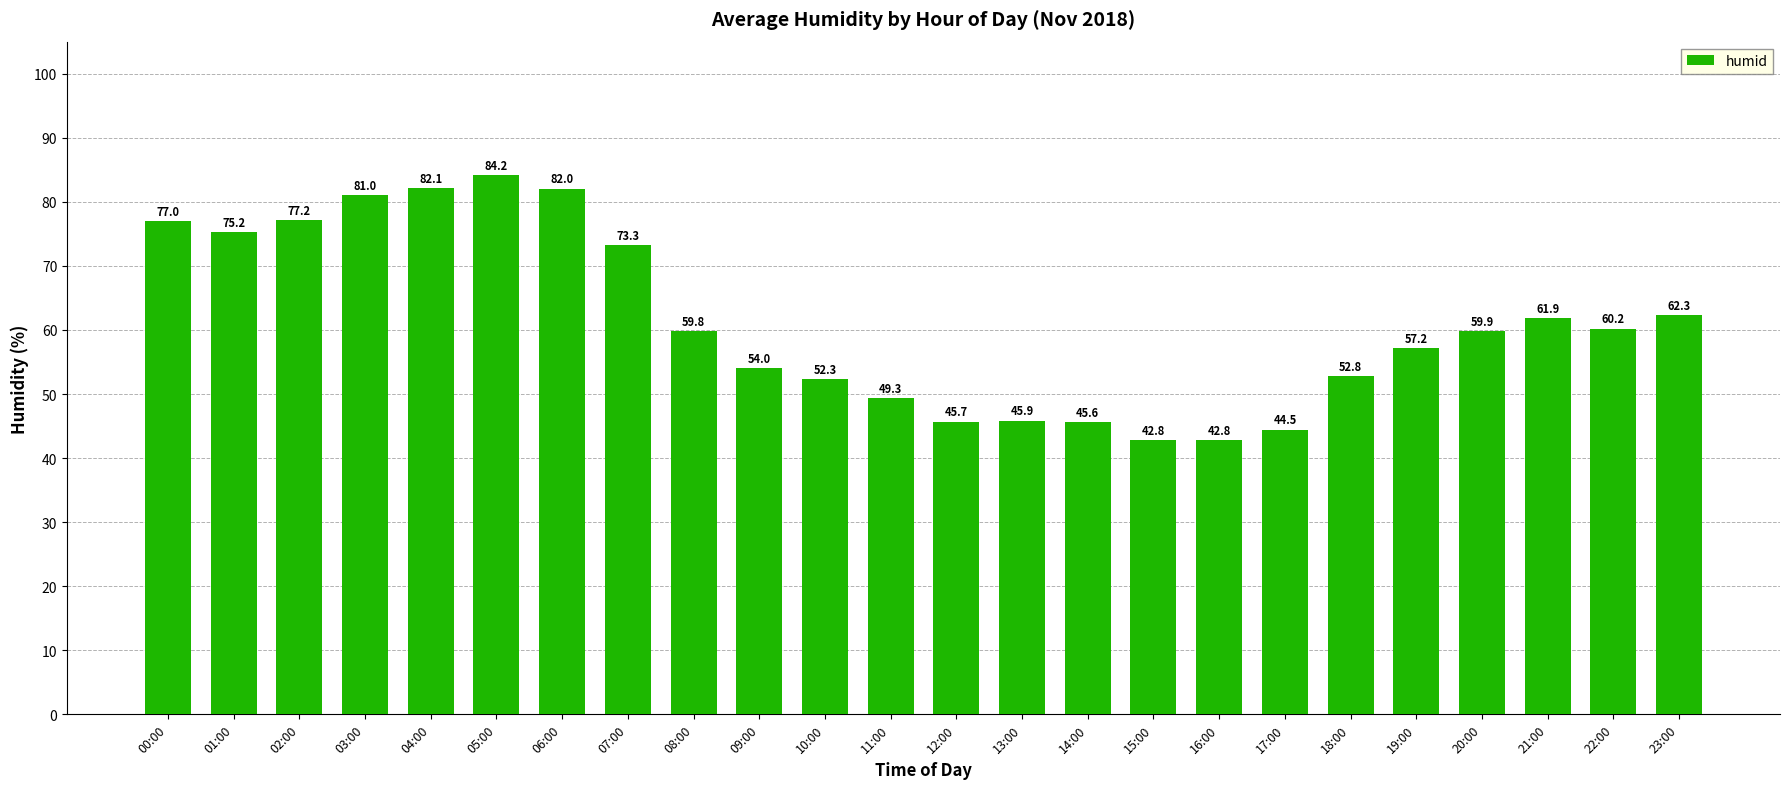

At which label is the value closest to 63?

23:00